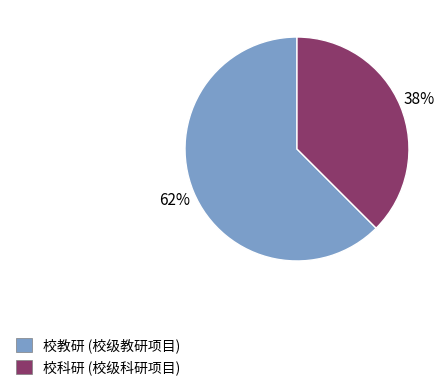

The 校教研 slice represents 57% of the pie. True or false?

False